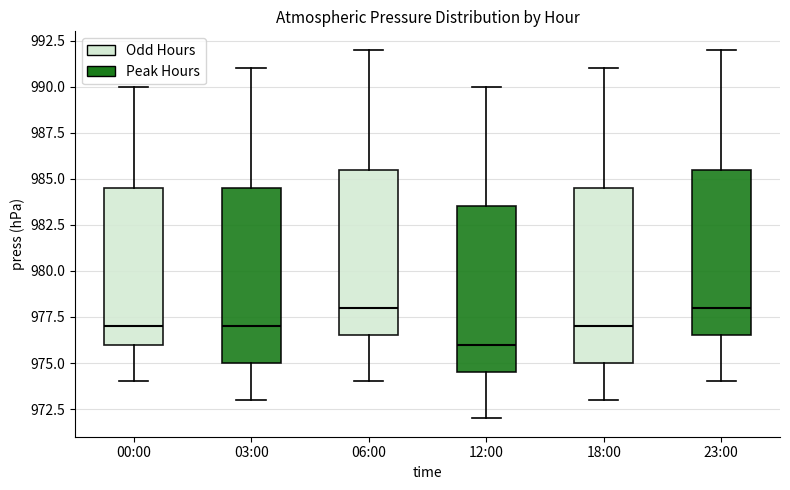

Where is the upper edge of the box for 00:00 on the y-axis? The values are not printed on the chart, so give them approximately, as read against the axis.

984.5